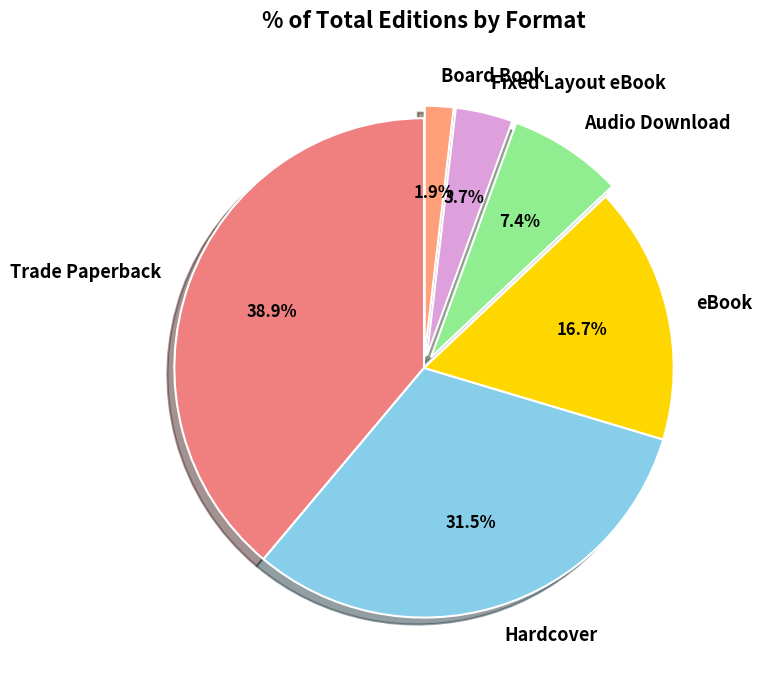

Is Trade Paperback the majority of the pie?

No